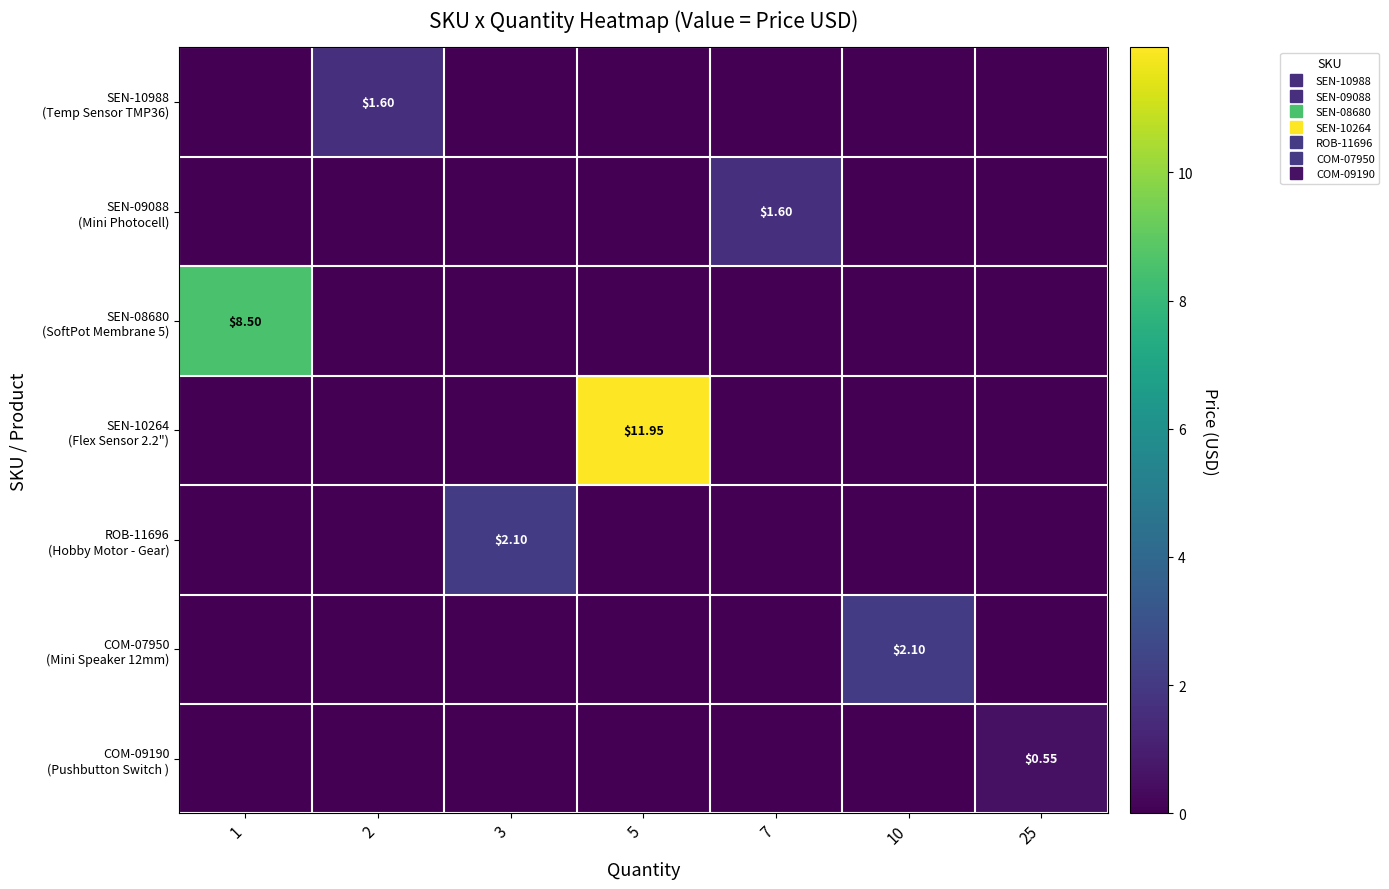

Between 1 and 2, which is larger?

2